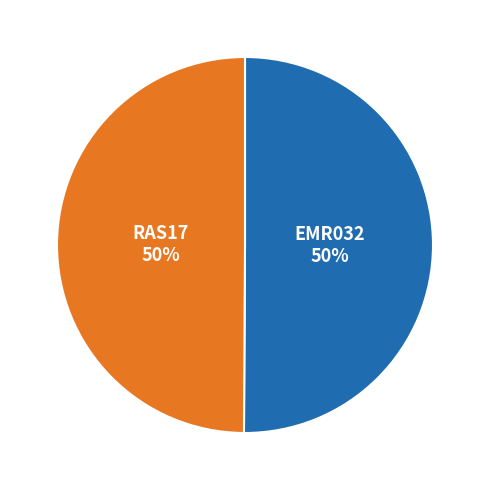

To the nearest percent, what is the average slice percentage?

50%